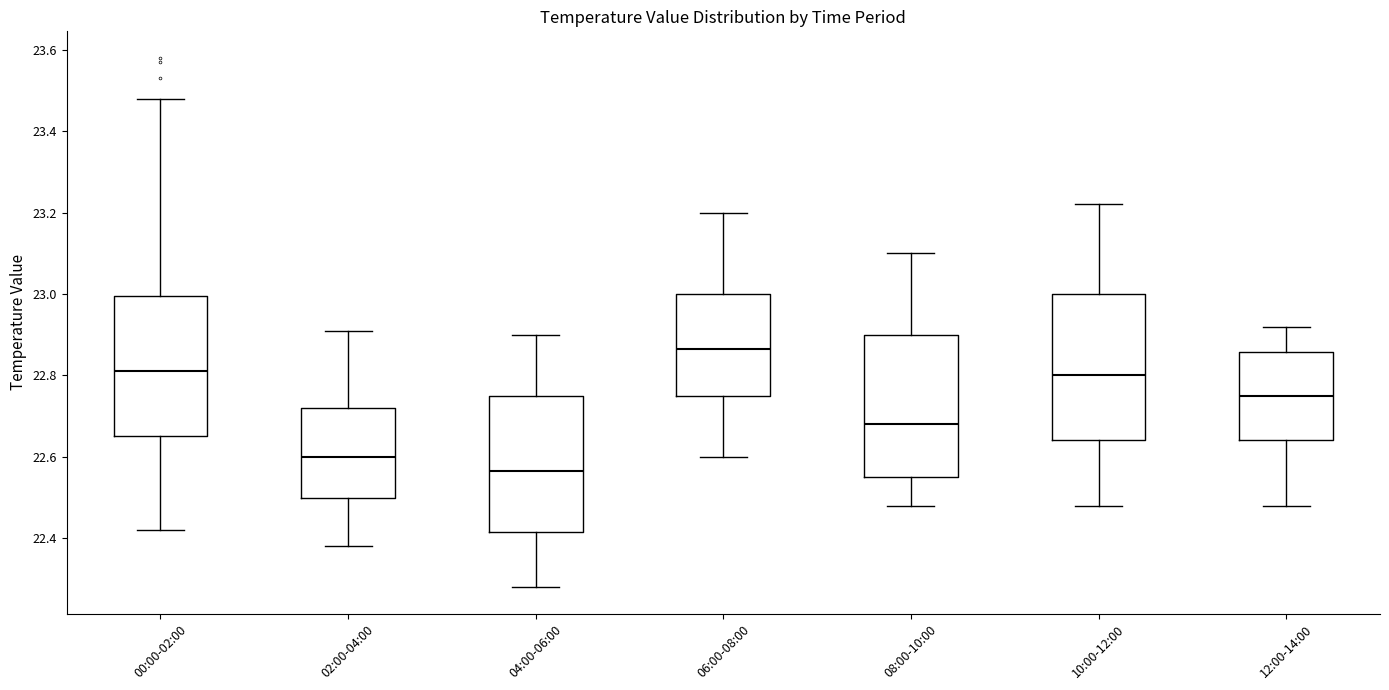

Which box's median line is the highest?

06:00-08:00